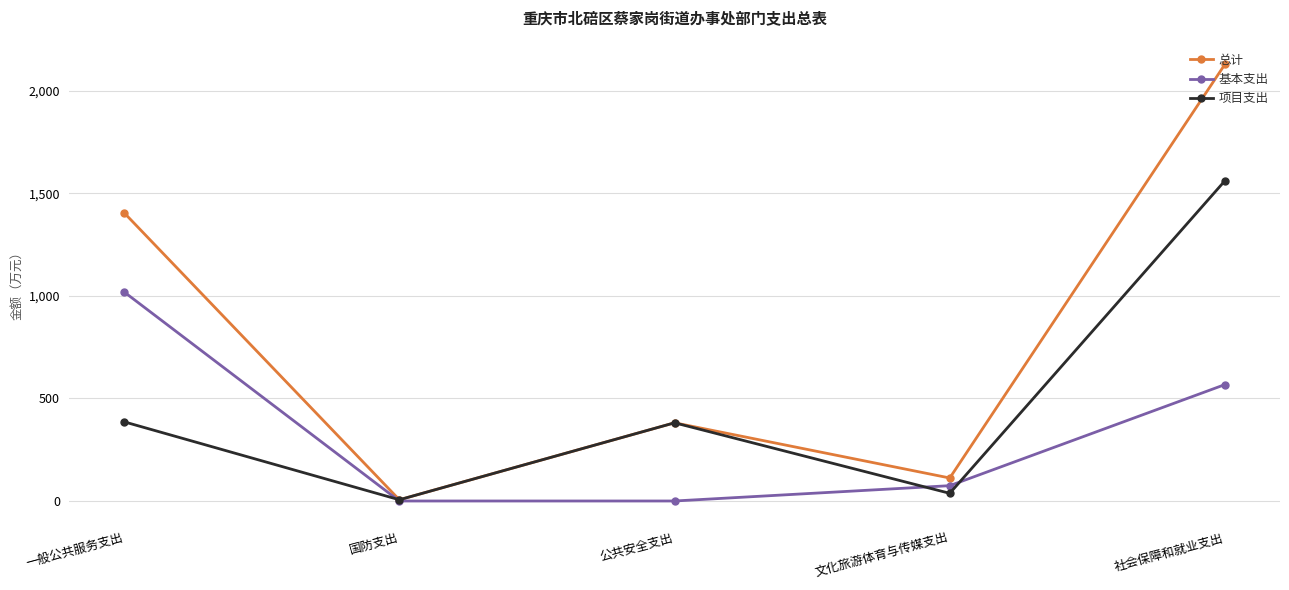

What is the spread (max minus min) of values at 国防支出?

6.0